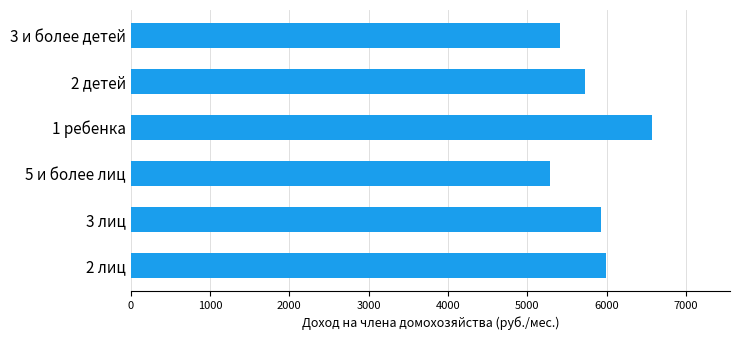

Which has a higher value, 3 и более детей or 2 детей?

2 детей